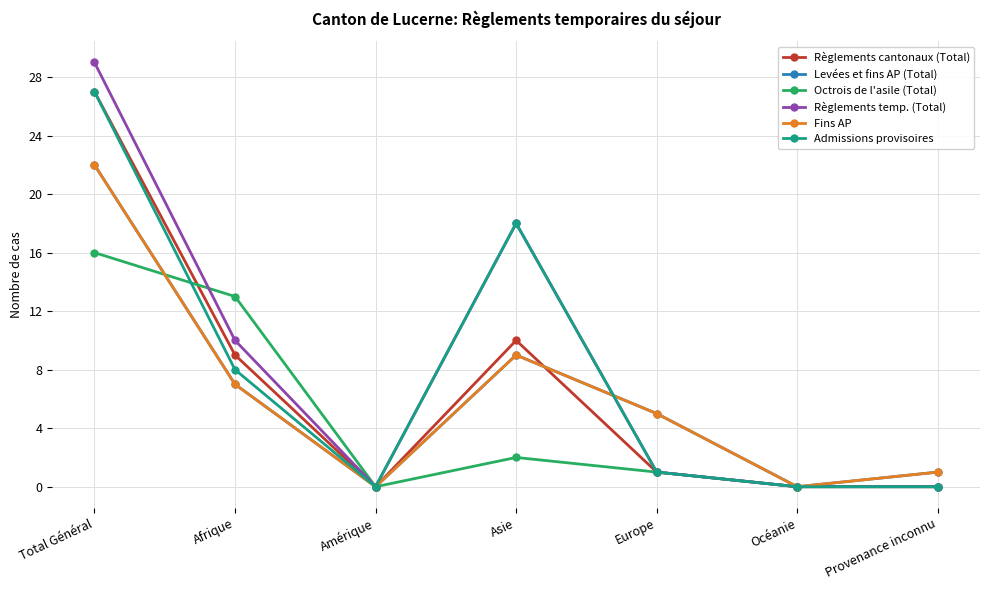

Does the chart have visible grid lines?

Yes